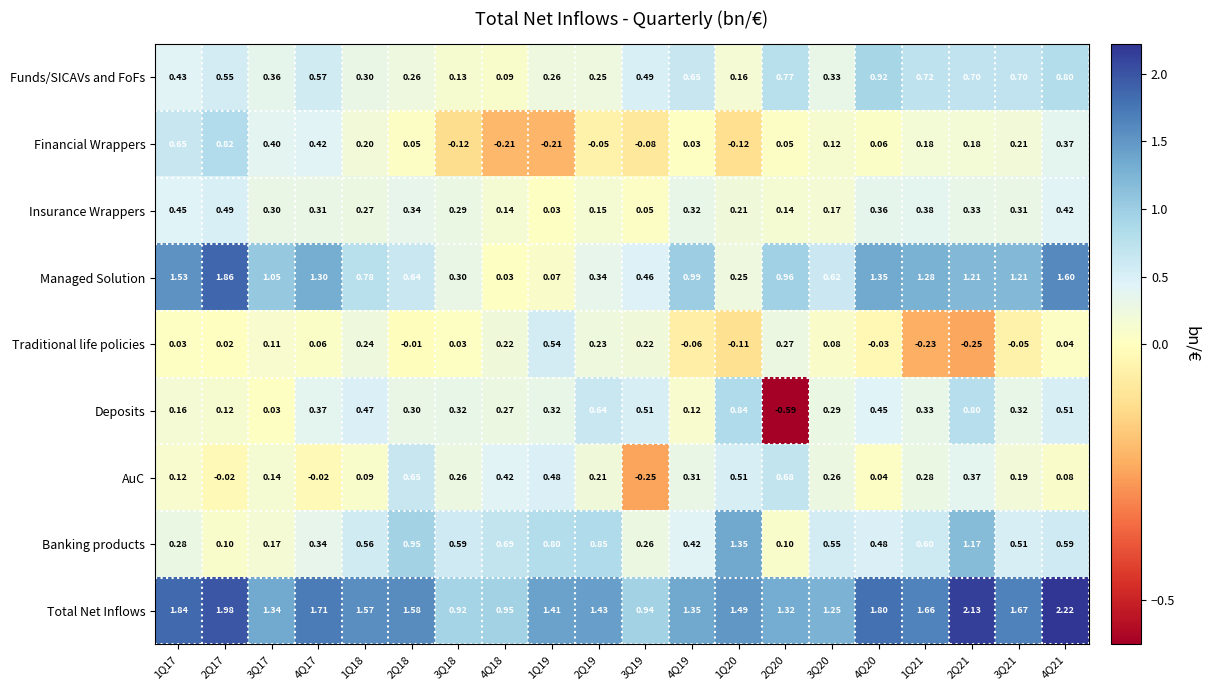

Which series changed the most between 1Q17 and 3Q18?

Managed Solution